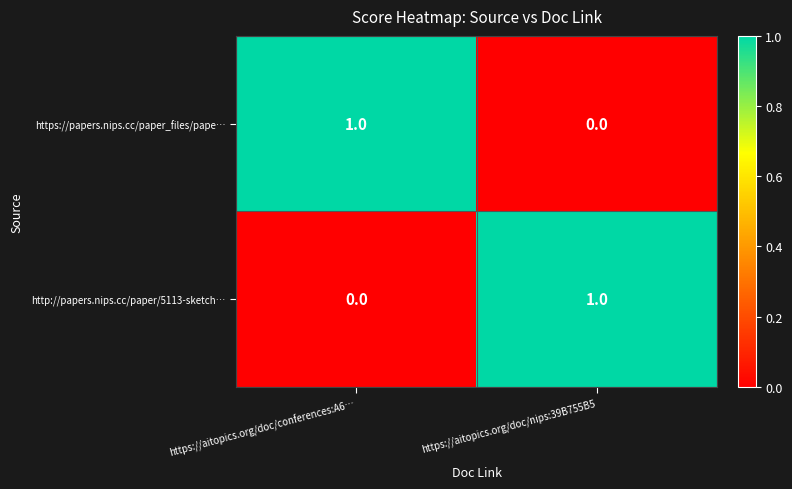

True or false: https://papers.nips.cc/paper_files/pape… has a value of 1 at https://aitopics.org/doc/conferences:A6….

True